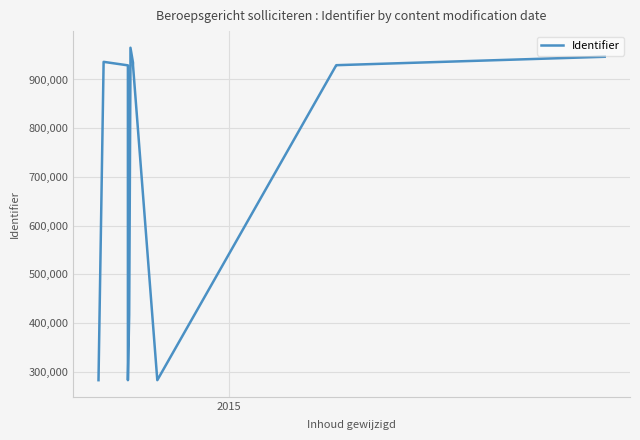

What is the value of the 12th point from the left?

929372